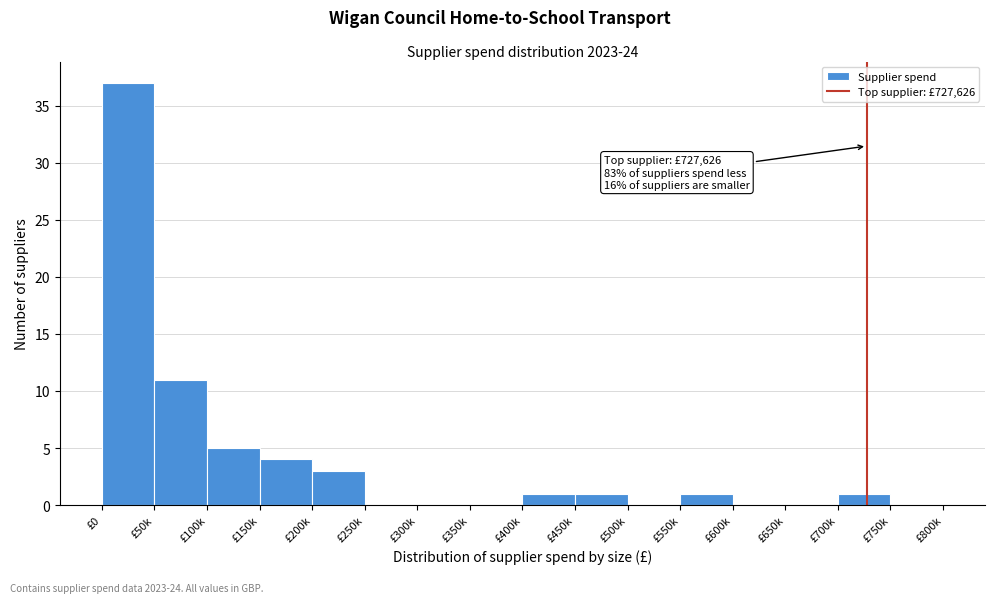

Reading left to right, transcribe all the data shown in this chart.

£0=37	£50k=11	£100k=5	£150k=4	£200k=3	£250k=0	£300k=0	£350k=0	£400k=1	£450k=1	£500k=0	£550k=1	£600k=0	£650k=0	£700k=1	£750k=0